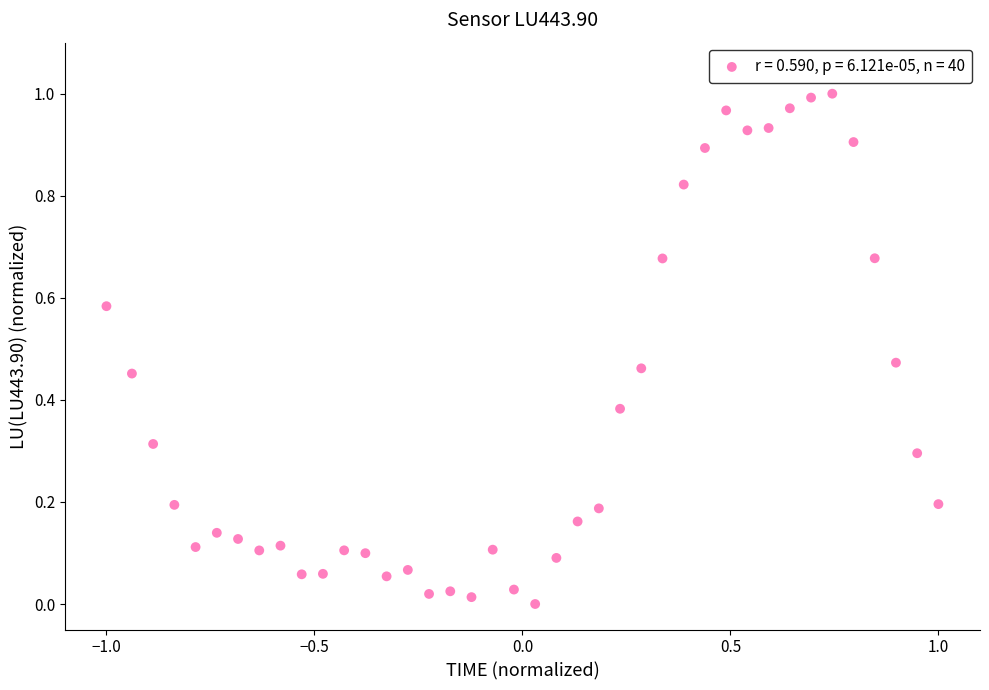

What is the range of X values (max minus min)?

2.0